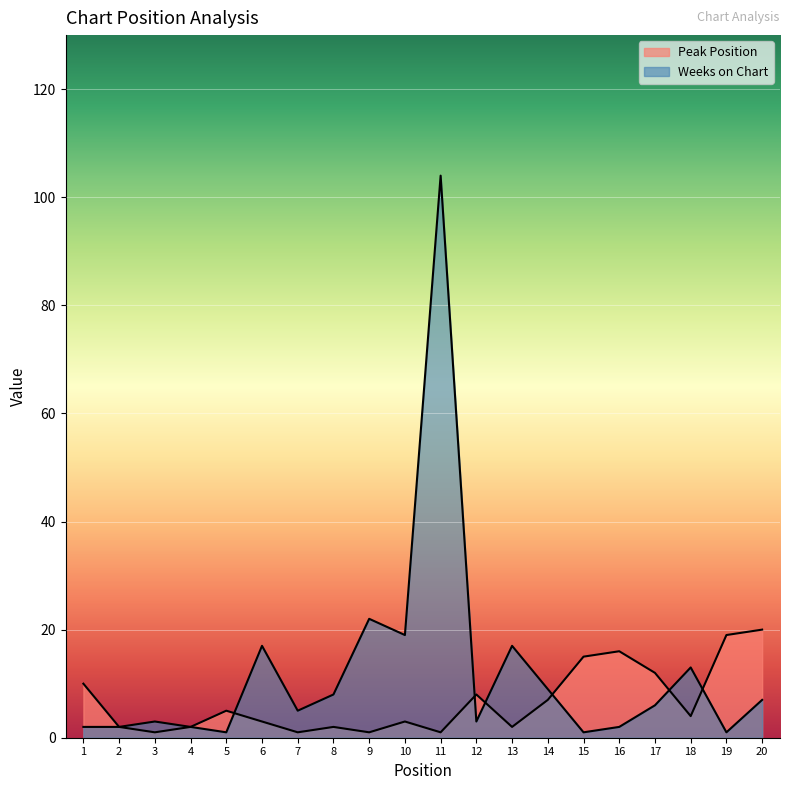

Where does the Weeks on Chart series first go above 6?

6